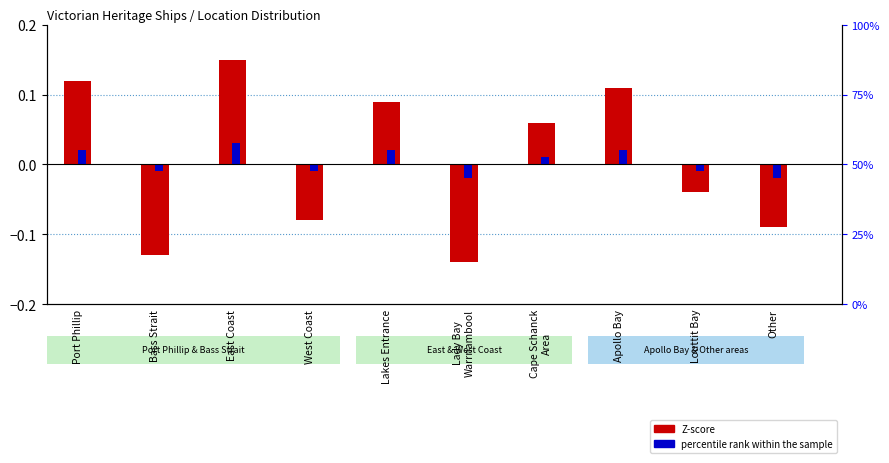

Reading left to right, what are all the values shown in this chart?

Z-score: Port Phillip=0.1	Bass Strait=-0.1	East Coast=0.1	West Coast=-0.1	Lakes Entrance=0.1	Lady Bay
Warrnambool=-0.1	Cape Schanck
Area=0.1	Apollo Bay=0.1	Louttit Bay=-0.0	Other=-0.1
percentile rank within the sample: Port Phillip=0.0	Bass Strait=-0.0	East Coast=0.0	West Coast=-0.0	Lakes Entrance=0.0	Lady Bay
Warrnambool=-0.0	Cape Schanck
Area=0.0	Apollo Bay=0.0	Louttit Bay=-0.0	Other=-0.0